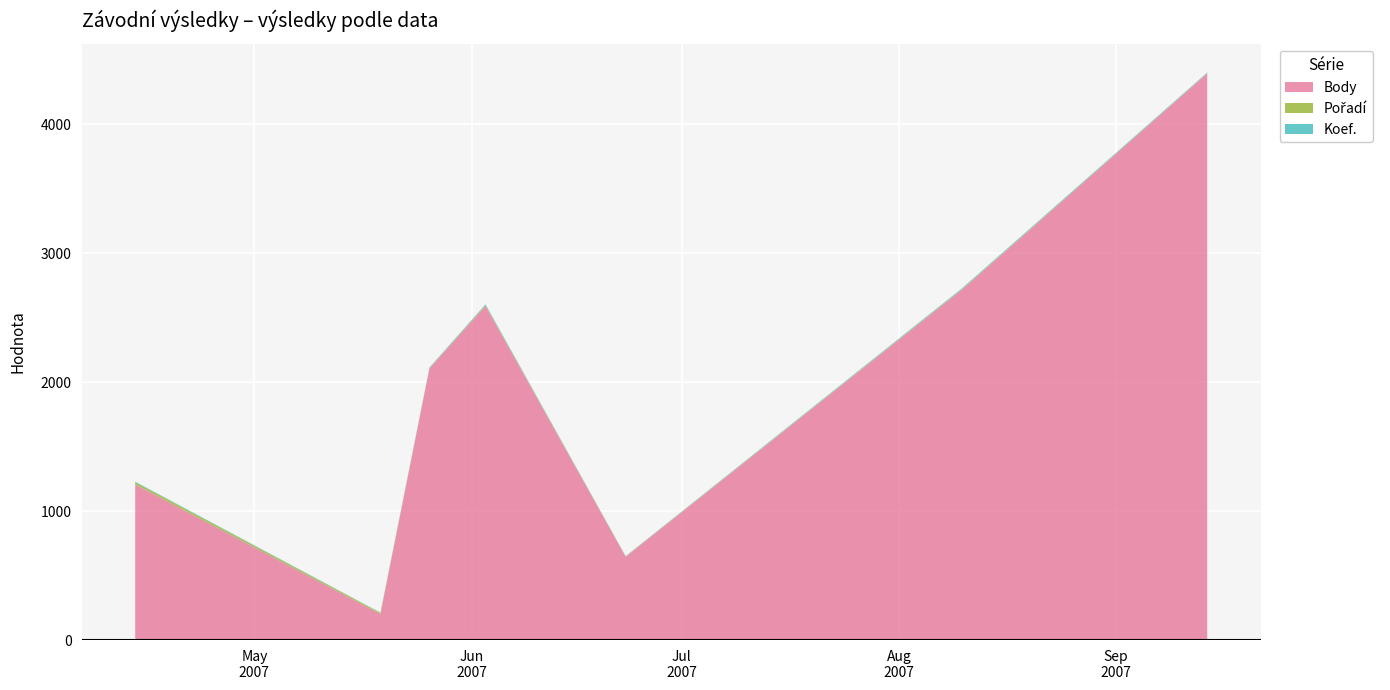

Reading left to right, list all the values displayed in this chart.

Body: 1208	202	2108	2592	646	2719	4396
Pořadí: 17	9	3	7	3	4	2
Koef.: 4	2	4	6	2	6	5